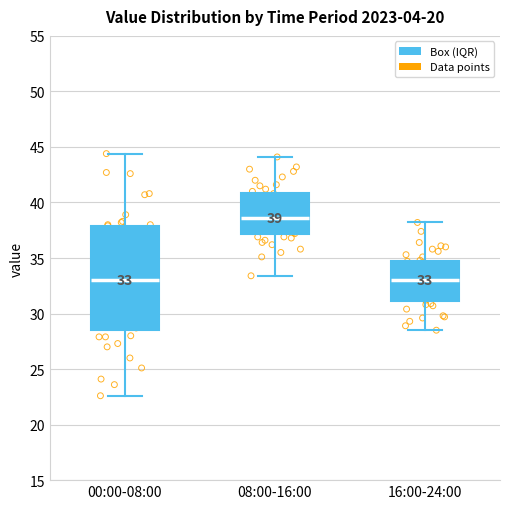

Which box's median line is the highest?

08:00-16:00